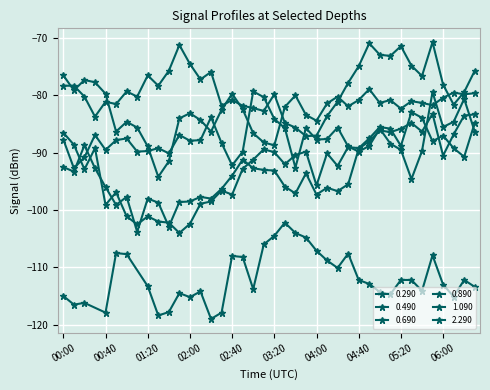

What is the maximum value shown in the chart?

-70.7